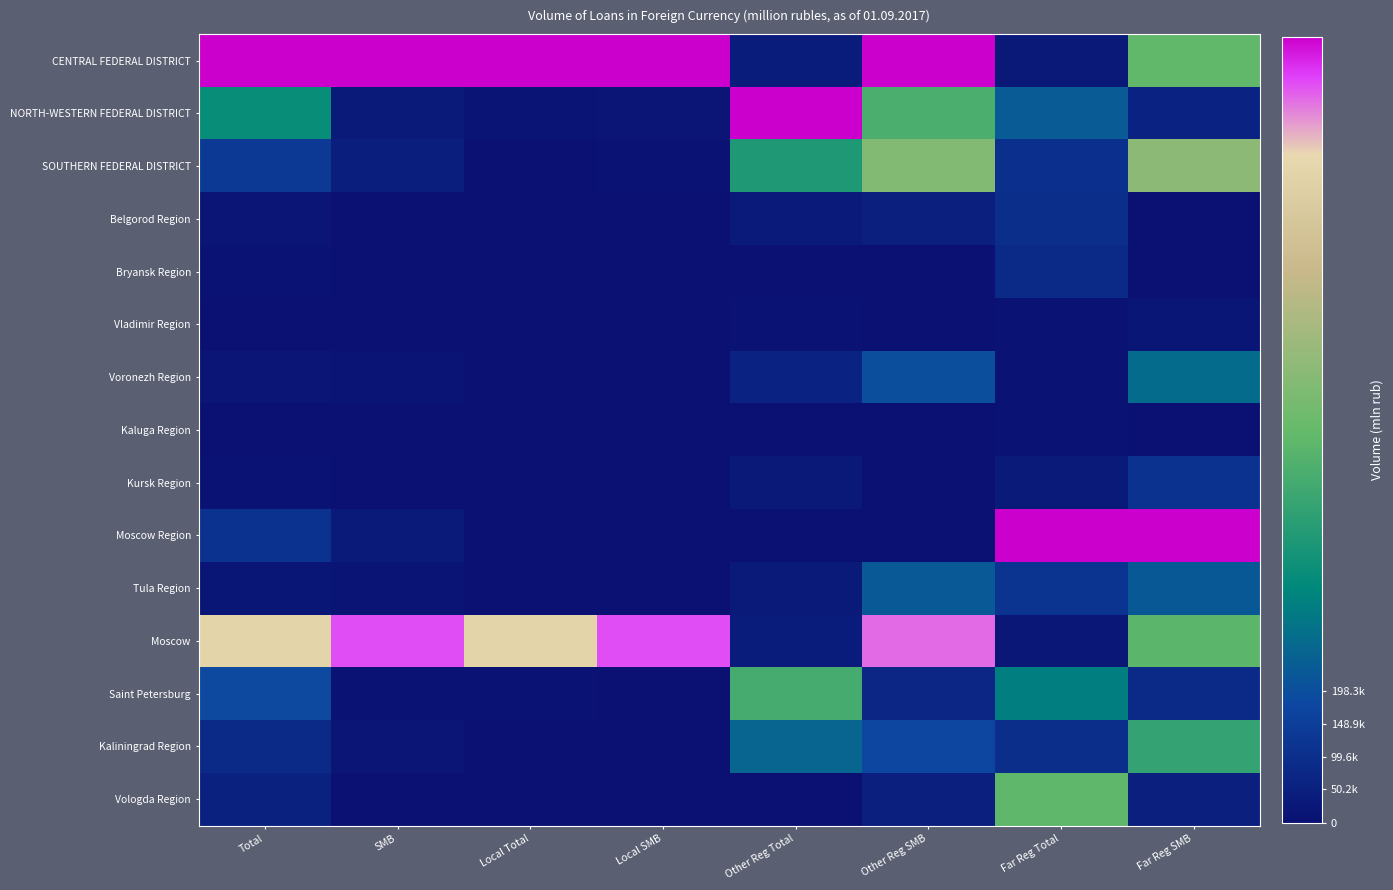

Between Local Total and SMB, which is larger?

Local Total